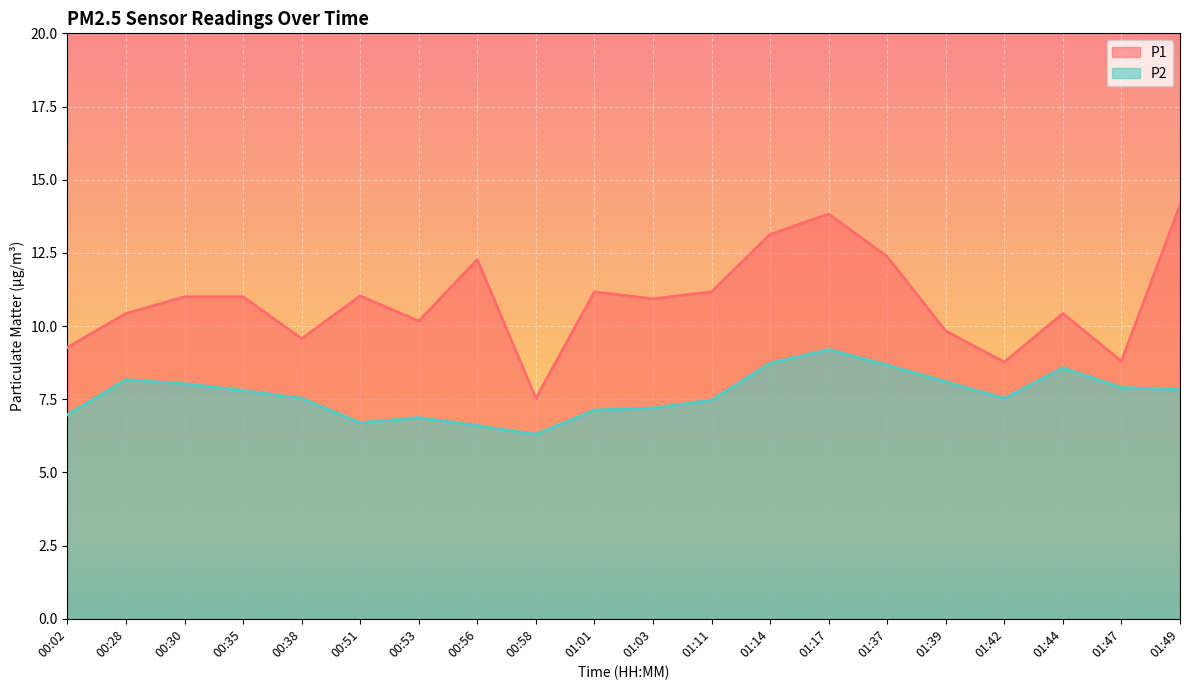

Which label corresponds to the largest value in the chart?

01:49